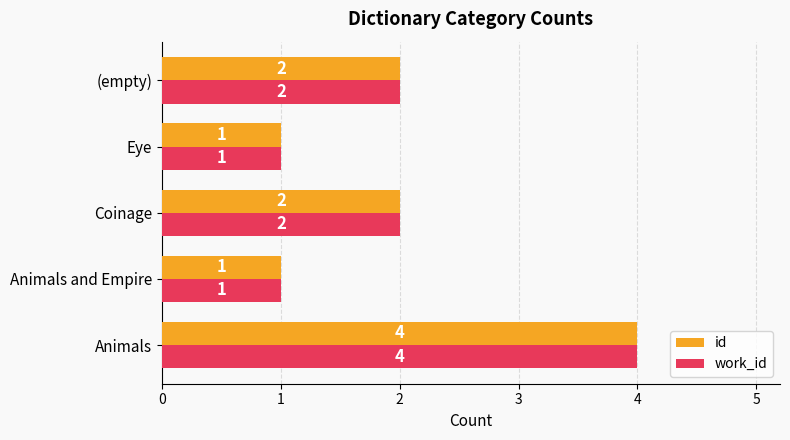

What is the total value across all series at Animals?

8